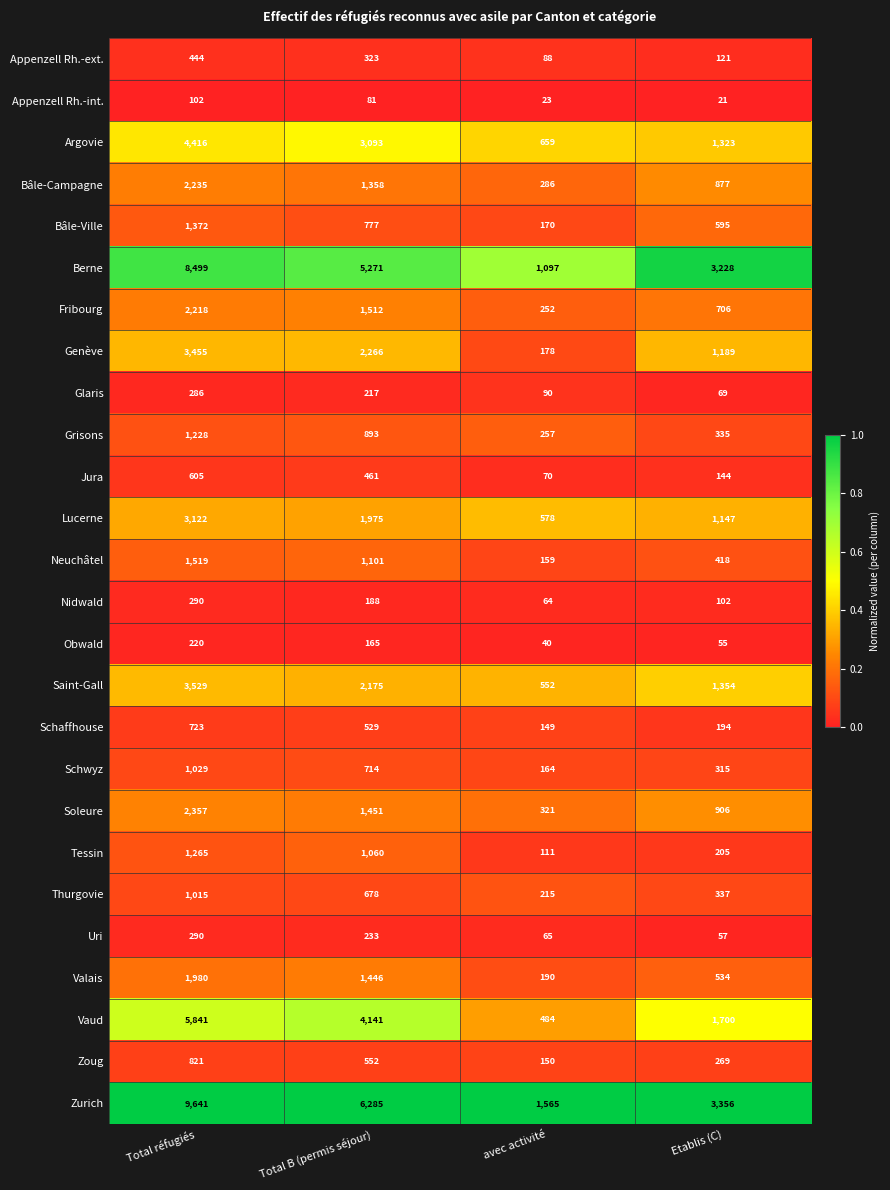

At how many categories does at least one series exceed 1606?

3